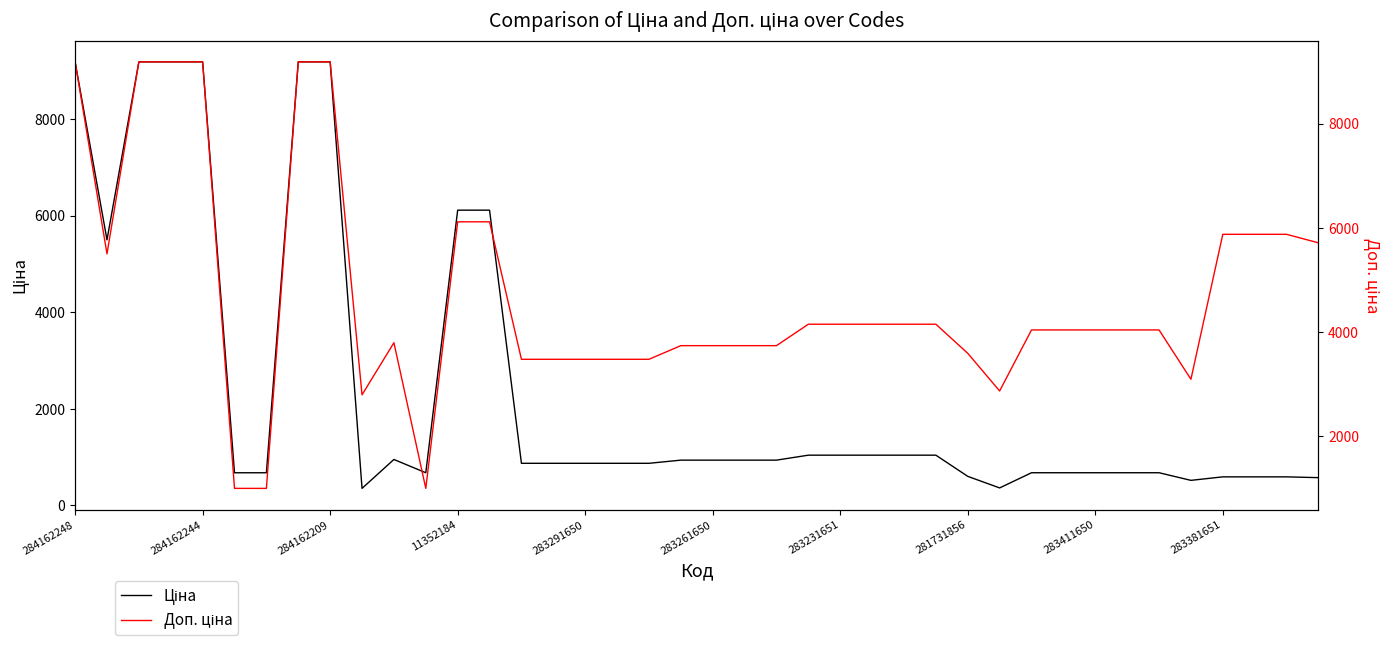

List the series in order of their peak value, highest first.

Ціна, Доп. ціна